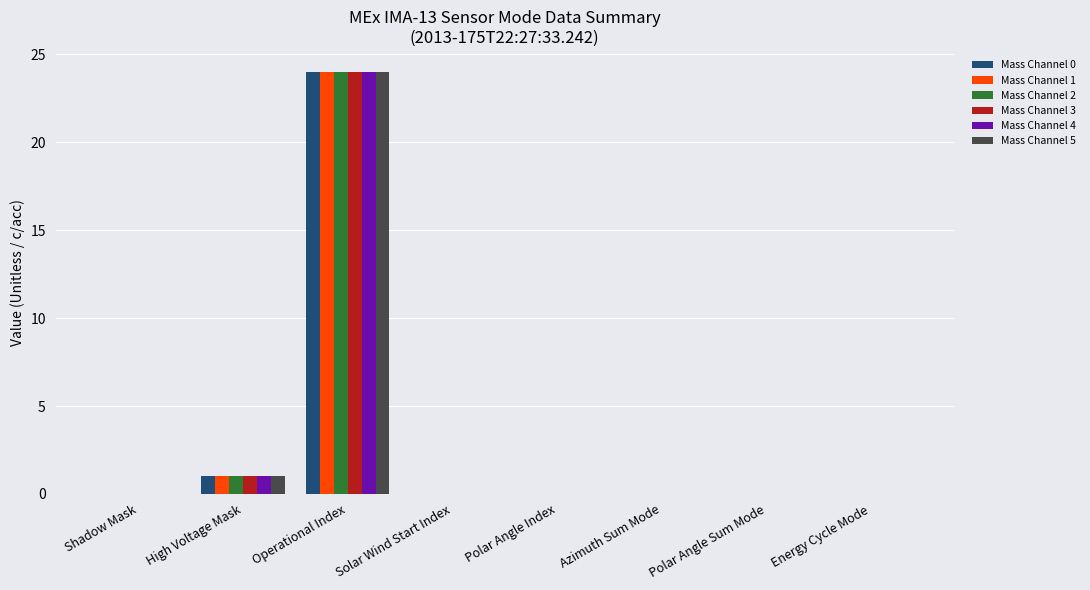

Is the value of Mass Channel 2 at Polar Angle Index greater than the value of Mass Channel 4 at Operational Index?

No